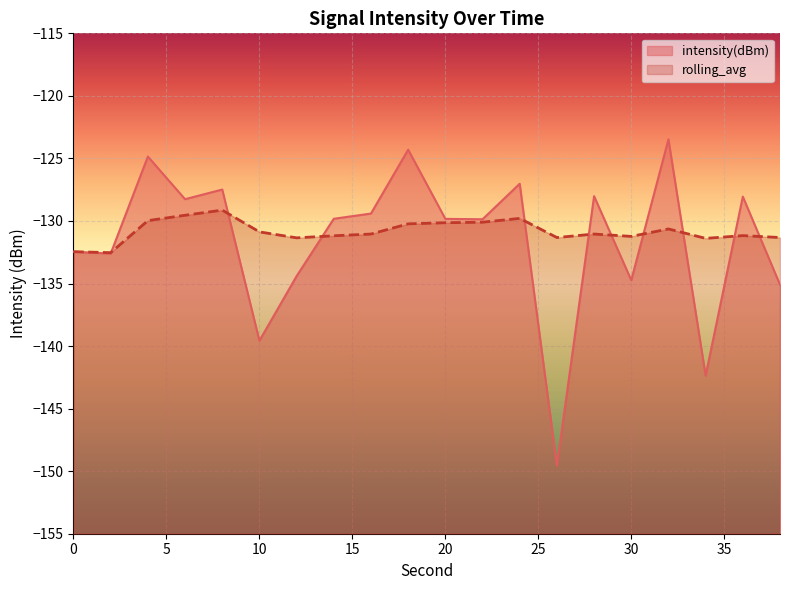

What is the sum of all rolling_avg values?

-2616.5